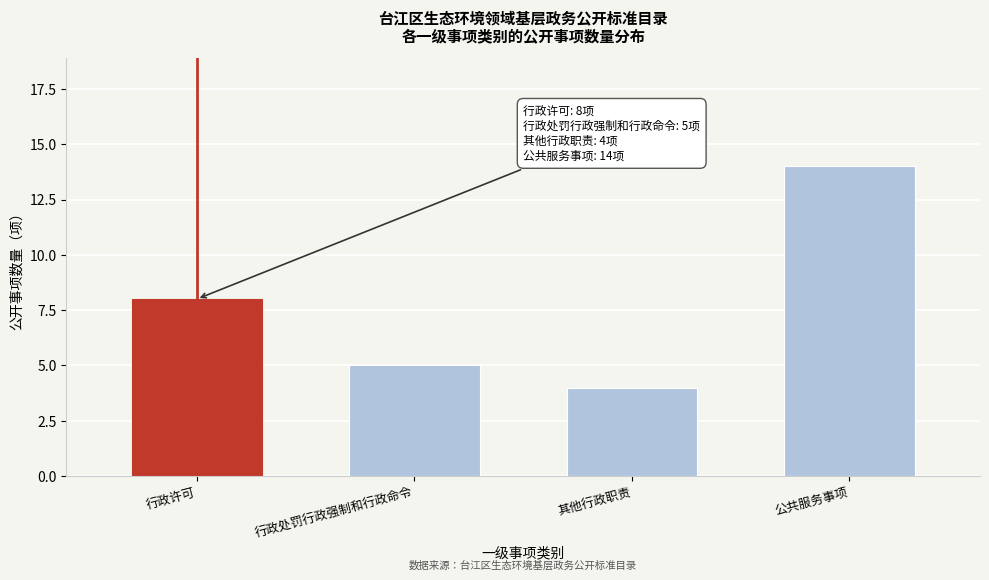

Reading right to left, list all the values displayed in this chart.

公共服务事项=14	其他行政职责=4	行政处罚行政强制和行政命令=5	行政许可=8